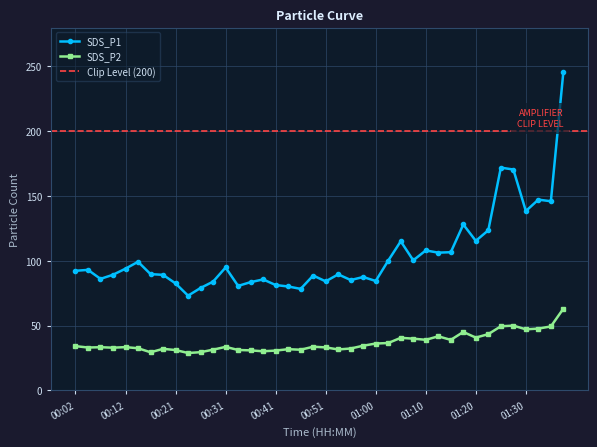

Is it true that SDS_P1 equals 113.8 at 00:33?

False